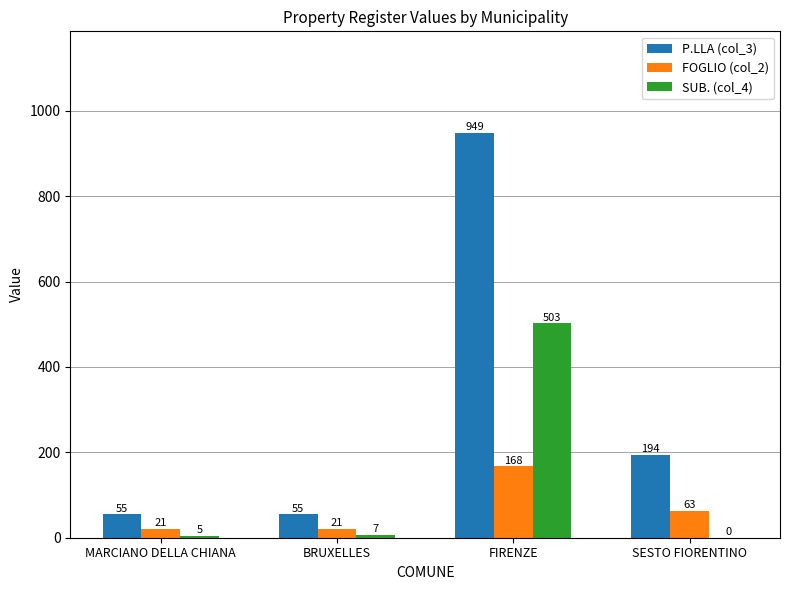

Is it true that SUB. (col_4) equals 5 at MARCIANO DELLA CHIANA?

True